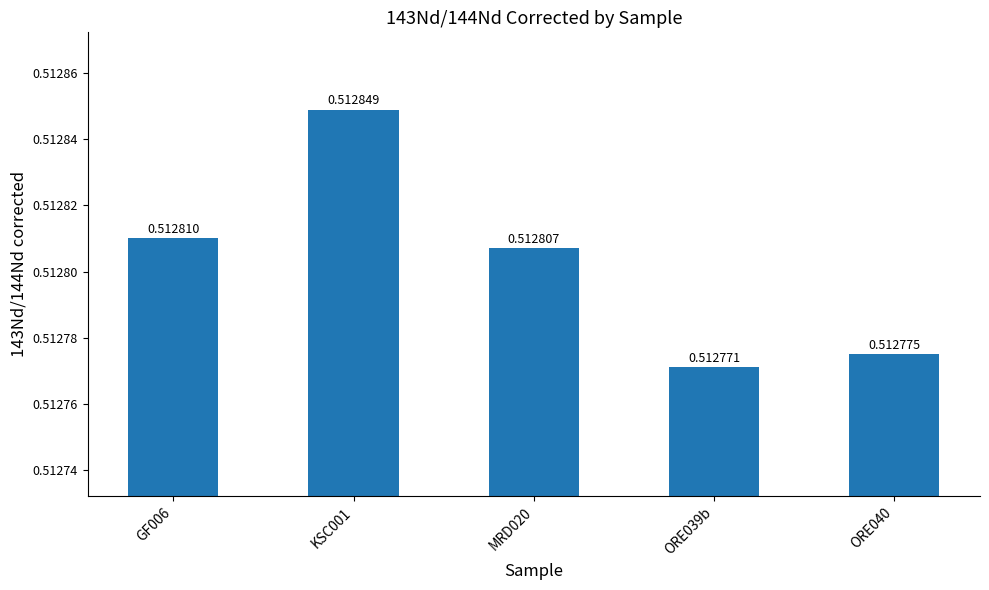

What is the sum of the values at GF006 and KSC001?

1.0